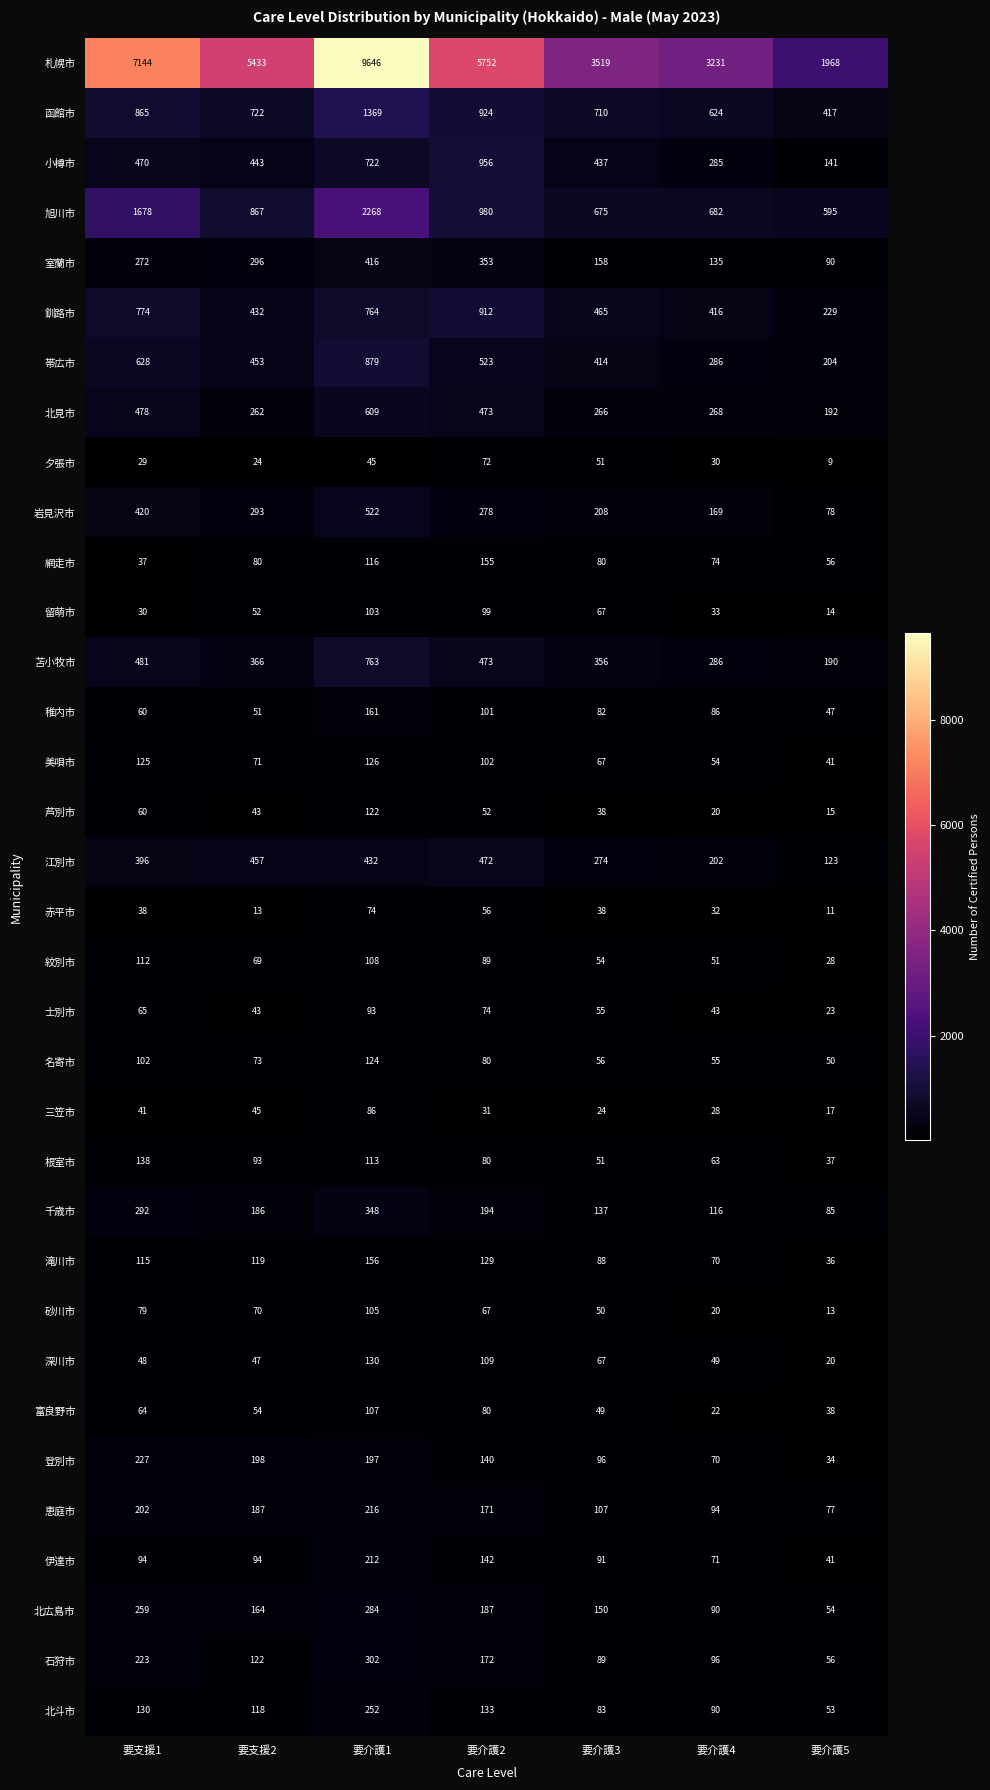

At which label does 恵庭市 first exceed 171?

要支援1